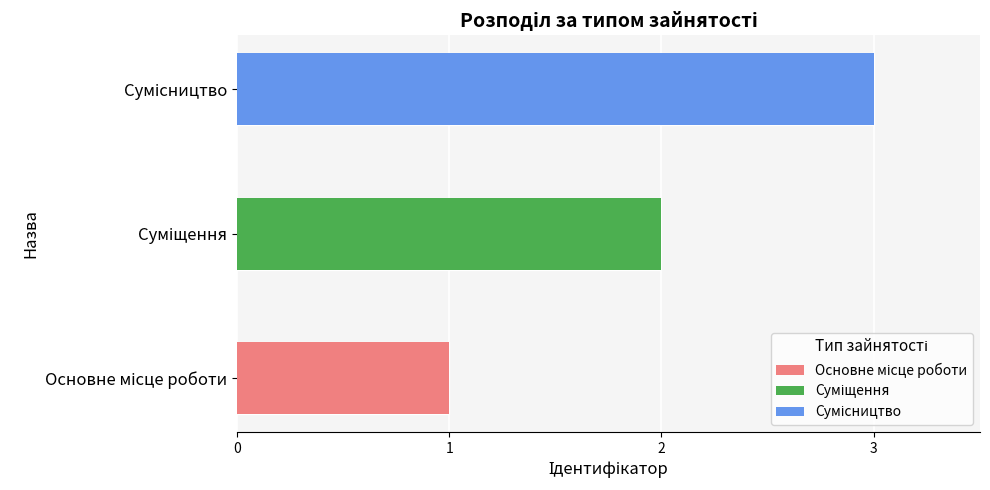

What position from the right is Сумісництво?

1